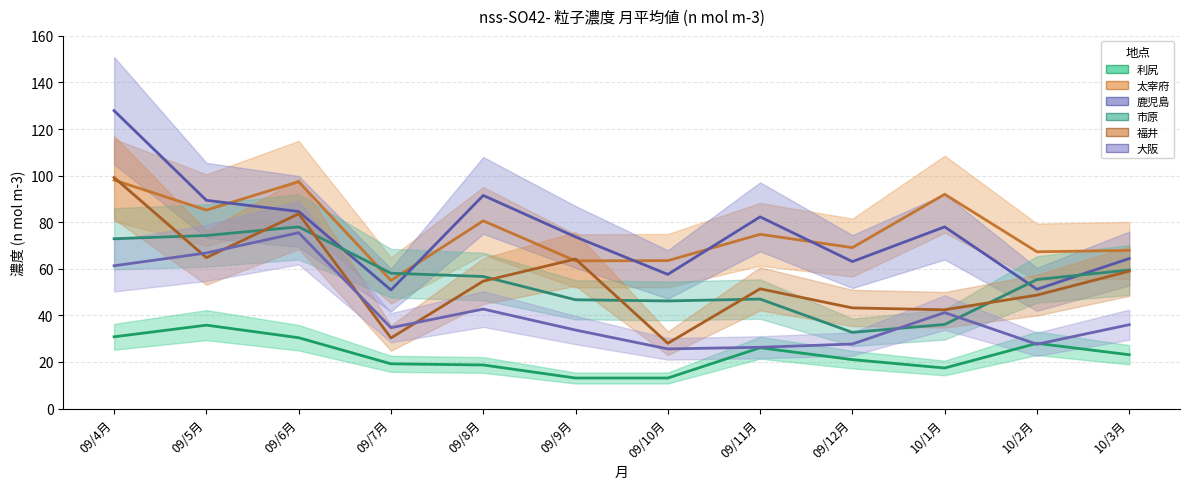

Reading right to left, list all the values displayed in this chart.

利尻: 10/3月=23.1	10/2月=28.0	10/1月=17.4	09/12月=21.0	09/11月=26.1	09/10月=13.1	09/9月=13.1	09/8月=18.7	09/7月=19.2	09/6月=30.4	09/5月=35.8	09/4月=30.8
太宰府: 10/3月=67.9	10/2月=67.3	10/1月=92.0	09/12月=69.1	09/11月=74.8	09/10月=63.5	09/9月=63.4	09/8月=80.6	09/7月=55.0	09/6月=97.4	09/5月=85.2	09/4月=98.1
鹿児島: 10/3月=64.4	10/2月=51.2	10/1月=78.0	09/12月=63.1	09/11月=82.3	09/10月=57.6	09/9月=73.7	09/8月=91.5	09/7月=50.9	09/6月=84.6	09/5月=89.4	09/4月=127.9
市原: 10/3月=59.5	10/2月=55.4	10/1月=36.1	09/12月=32.7	09/11月=47.0	09/10月=46.2	09/9月=46.7	09/8月=56.7	09/7月=58.1	09/6月=78.0	09/5月=74.3	09/4月=72.9
福井: 10/3月=59.0	10/2月=48.7	10/1月=42.4	09/12月=43.2	09/11月=51.4	09/10月=28.0	09/9月=64.2	09/8月=54.7	09/7月=30.3	09/6月=83.6	09/5月=64.8	09/4月=99.2
大阪: 10/3月=36.0	10/2月=27.6	10/1月=41.2	09/12月=27.7	09/11月=26.3	09/10月=25.6	09/9月=33.7	09/8月=42.7	09/7月=34.7	09/6月=75.5	09/5月=66.8	09/4月=61.3